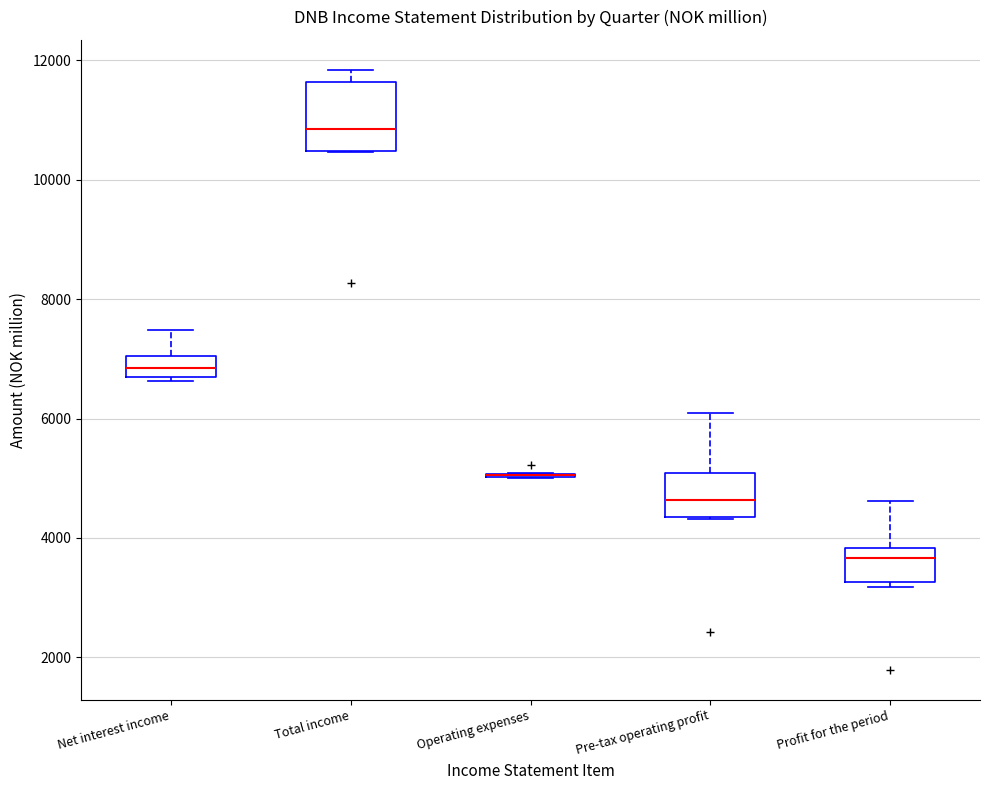

Reading left to right, read every box against the y-axis: the position of its median line, the range the box covers, and the ends of its whiskers. The values are not printed on the chart, so give them approximately, as read against the axis.

Net interest income: median 6800, box 6600 to 7000, whiskers 6600 (just below the box's lower edge) to 7400
Total income: median 10800, box 10400 to 11600, whiskers 10400 to 11800
Operating expenses: box collapsed to a line at 5000, whiskers 5000 to 5000
Pre-tax operating profit: median 4600, box 4400 to 5000, whiskers 4400 to 6000
Profit for the period: median 3600, box 3200 to 3800, whiskers 3200 (just below the box's lower edge) to 4600